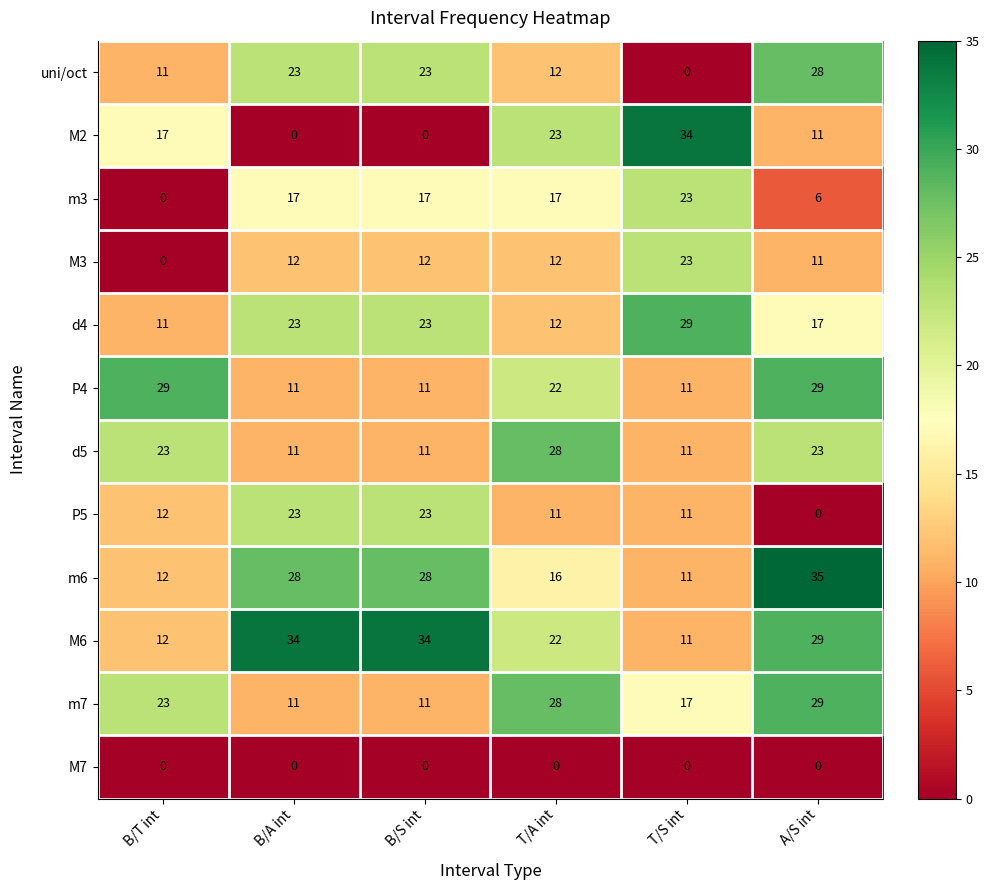

Which series has the widest spread of values?

M2